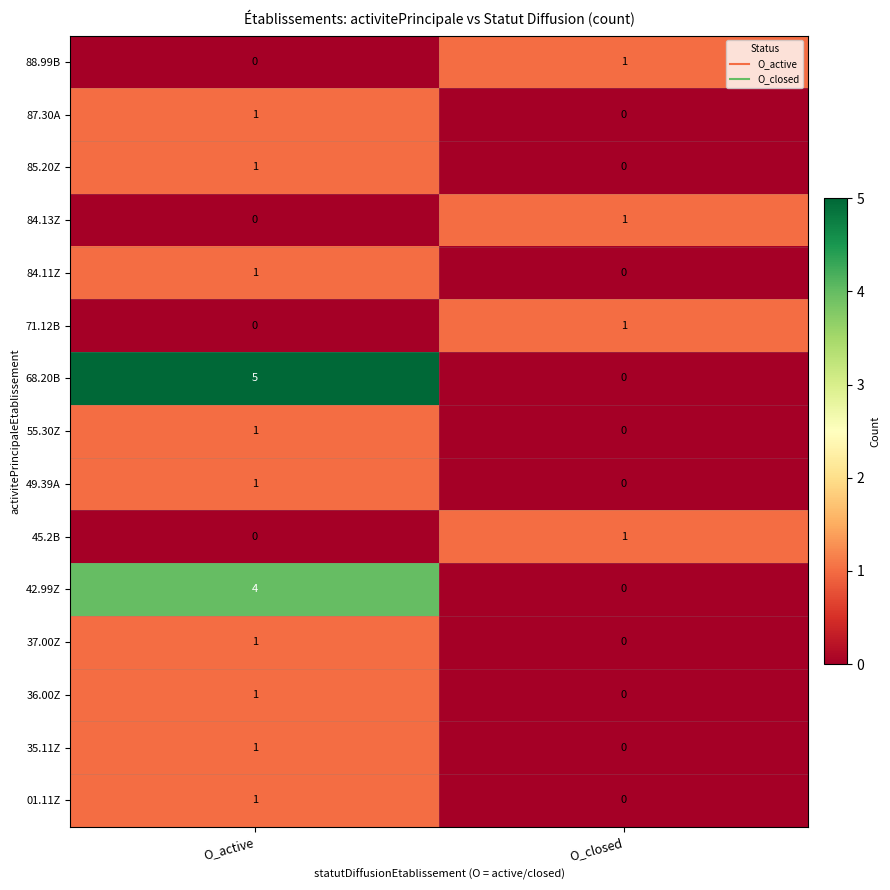

The 84.13Z series shows 2 at O_closed. True or false?

False